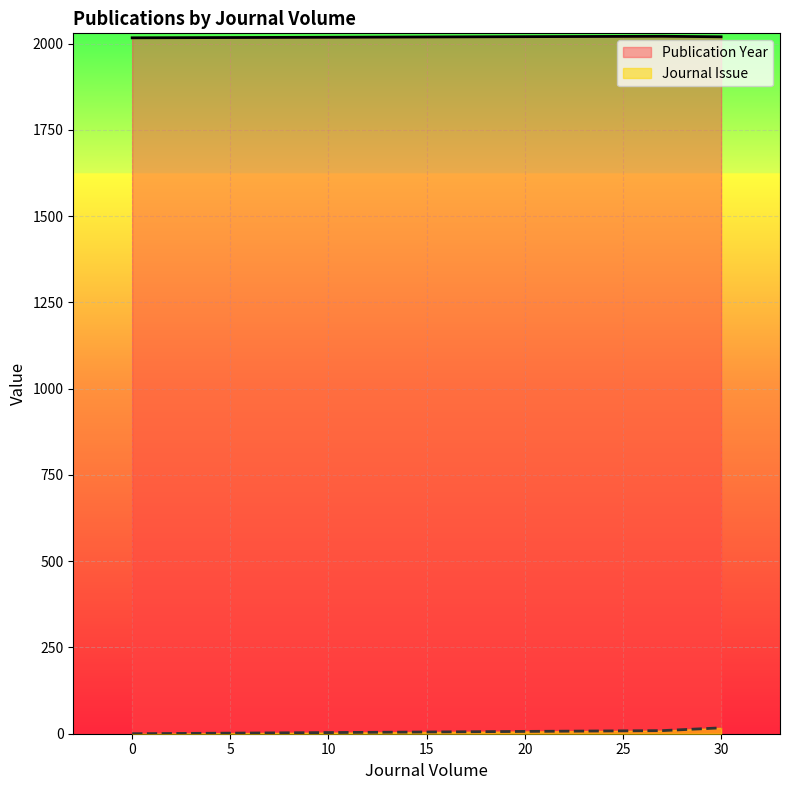

What is the average value of the Journal Issue series?

9